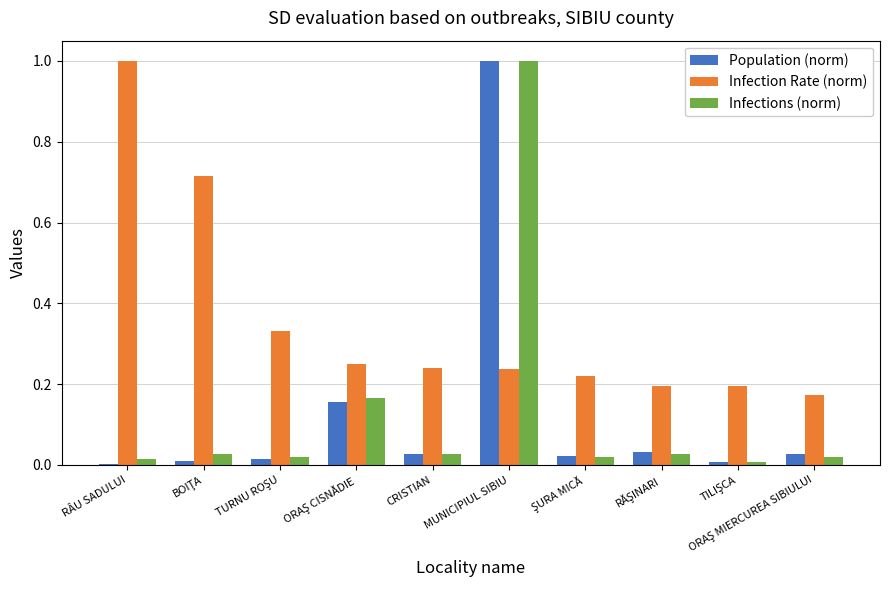

Is it true that Infection Rate (norm) equals 1.0 at RÂU SADULUI?

True